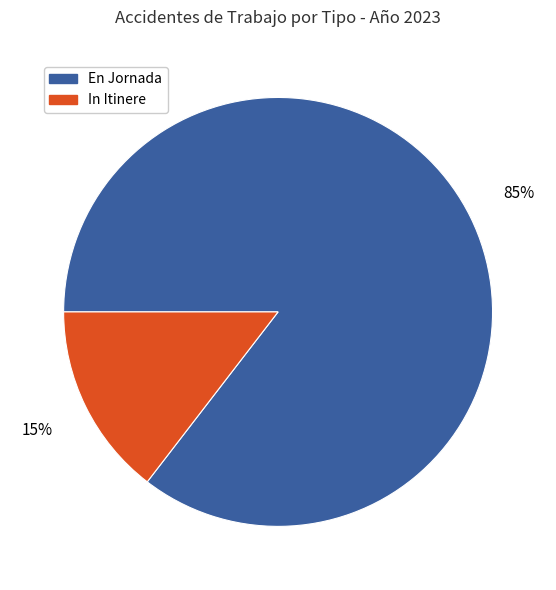

Between En Jornada and In Itinere, which is larger?

En Jornada